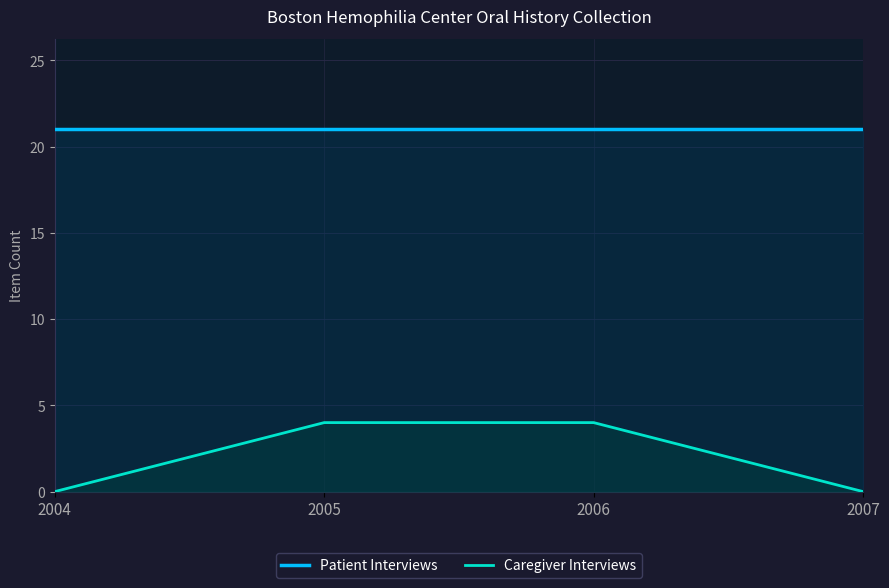

Which series changed the most between 2005 and 2007?

Caregiver Interviews